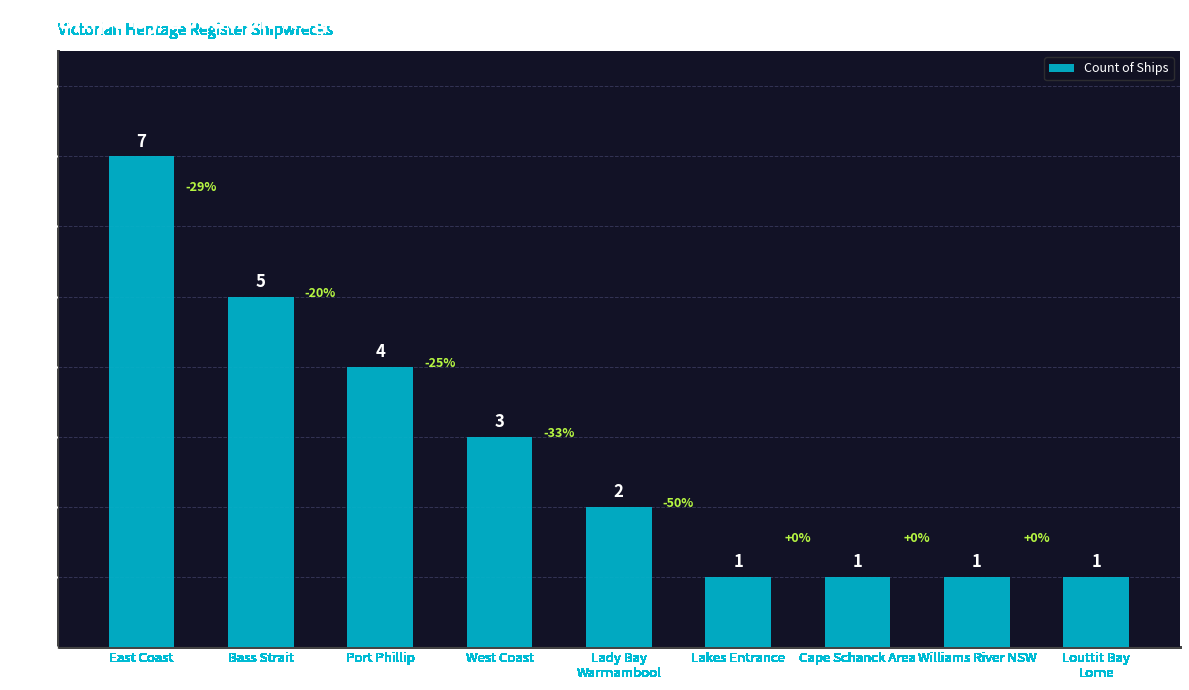

What is the difference between the second highest and minimum values?

4